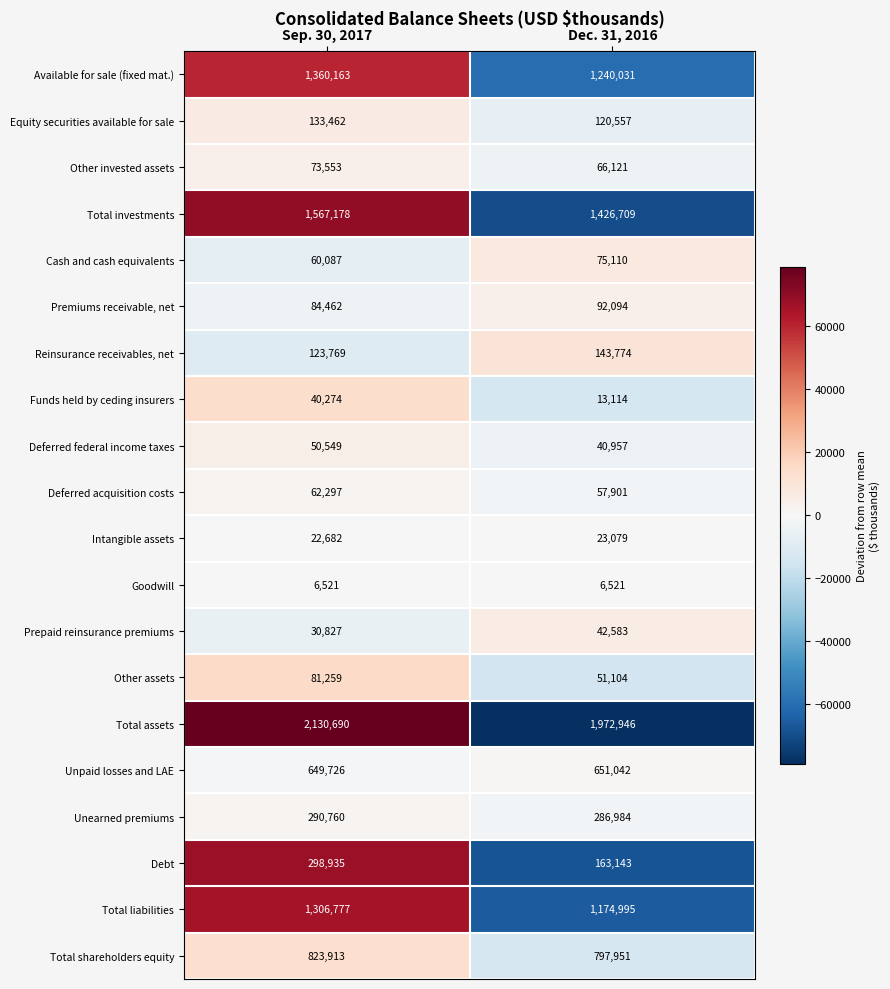

What is the total value across all series at Sep. 30, 2017?

9197884